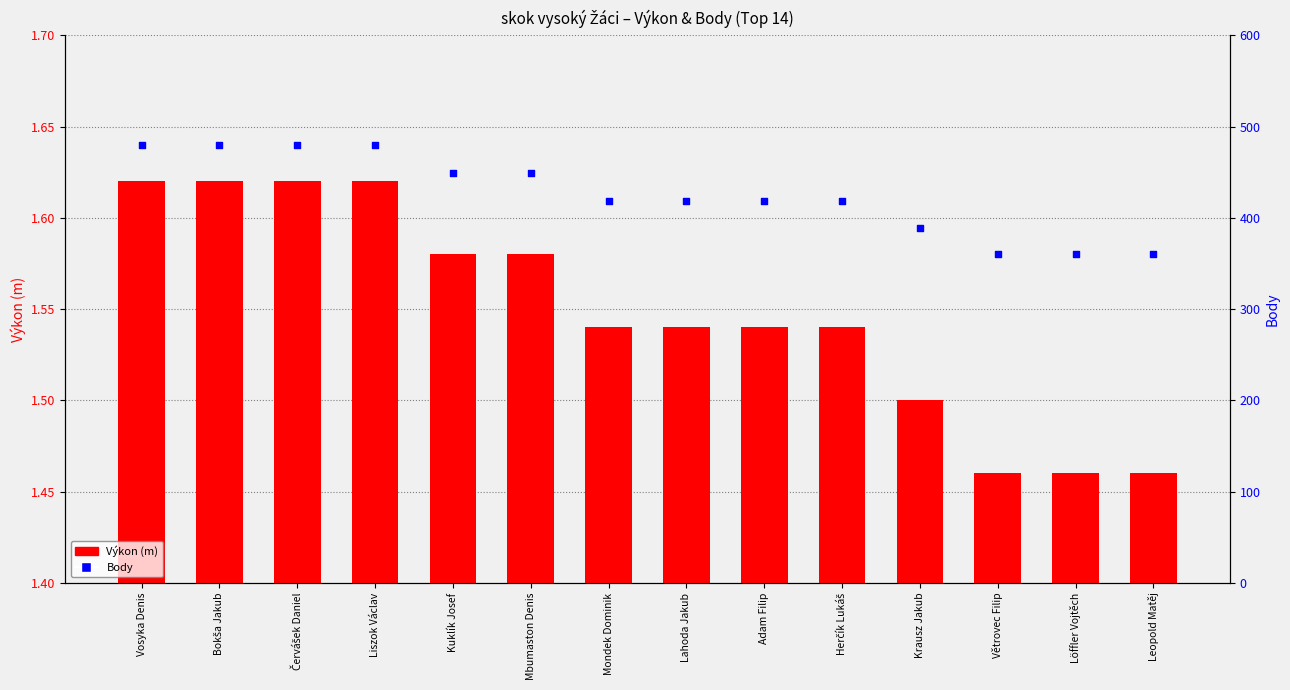

What is the total value across all series at Kuklík Josef?

450.6